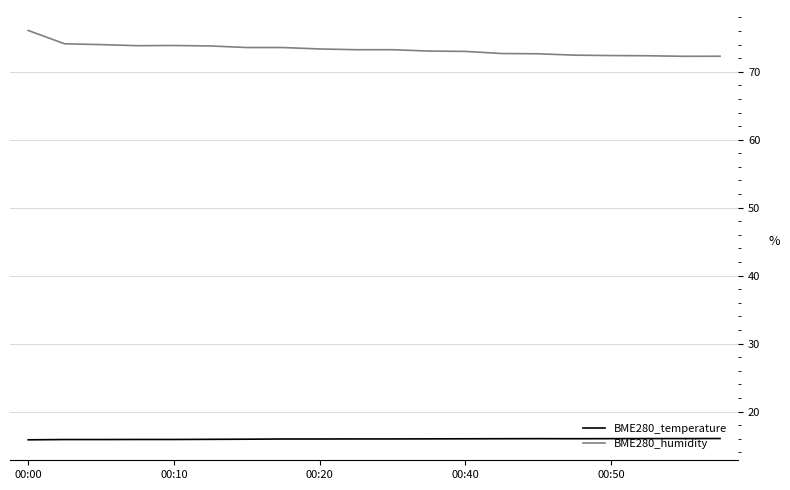

What is the greatest value displayed?

76.1